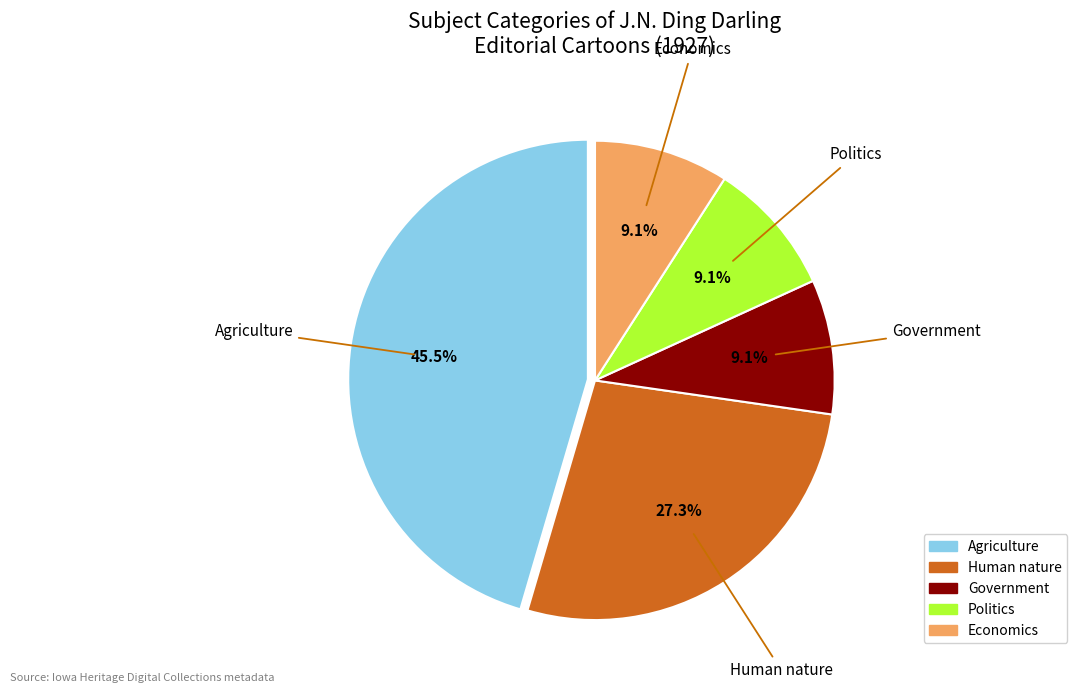

To the nearest percent, what is the combined percentage of Politics and Government?

18%